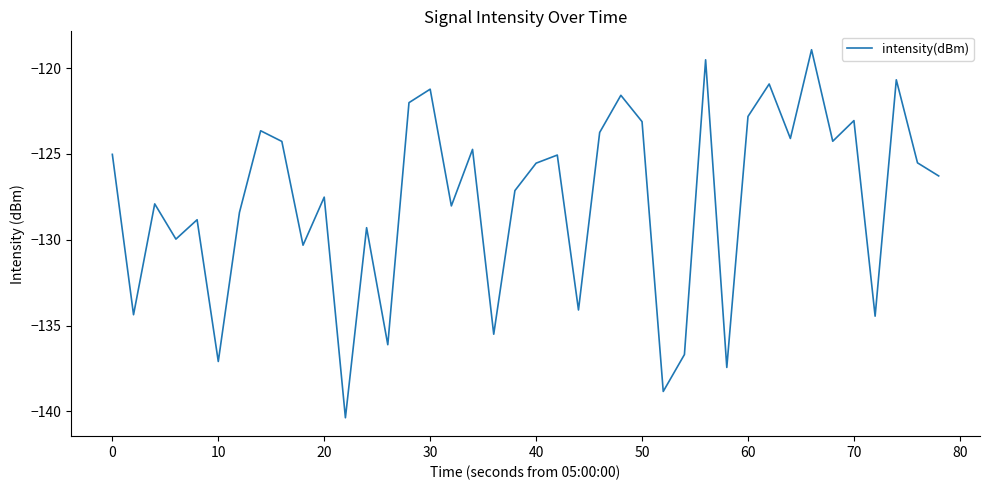

What is the difference between the maximum and minimum values?

21.4